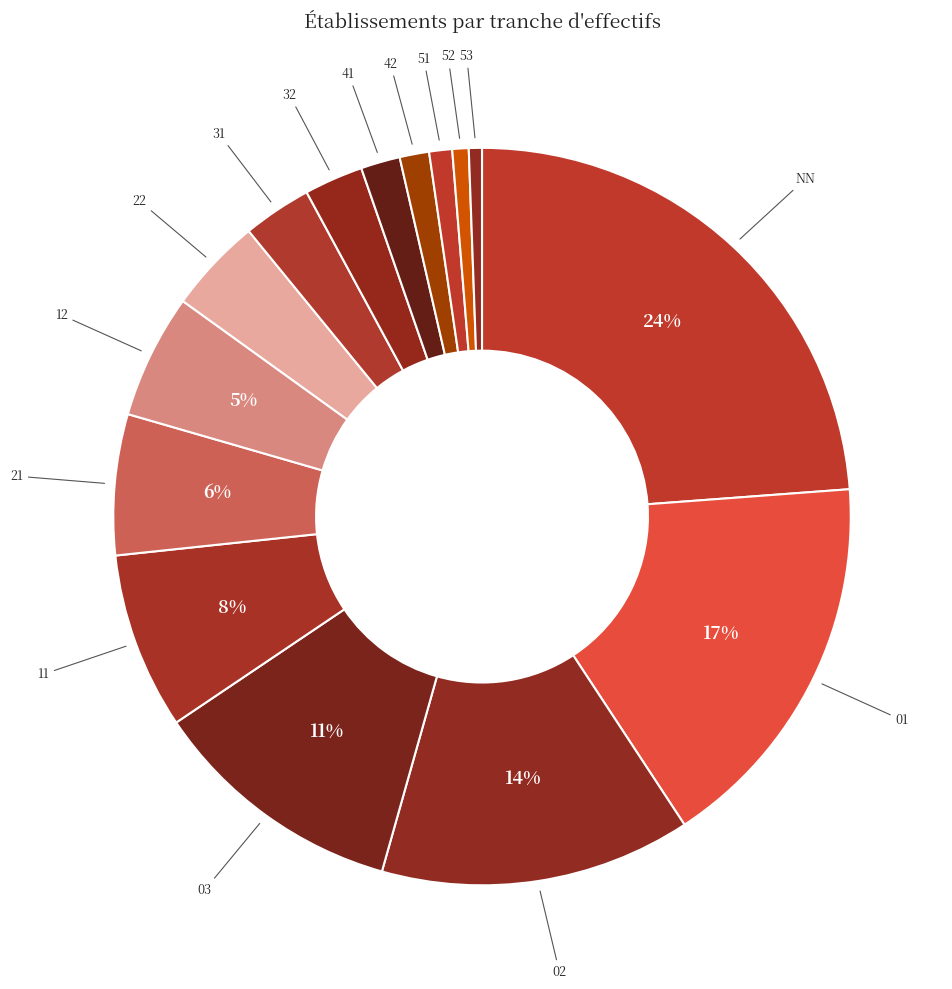

To the nearest percent, what is the combined percentage of 42 and 11?

9%